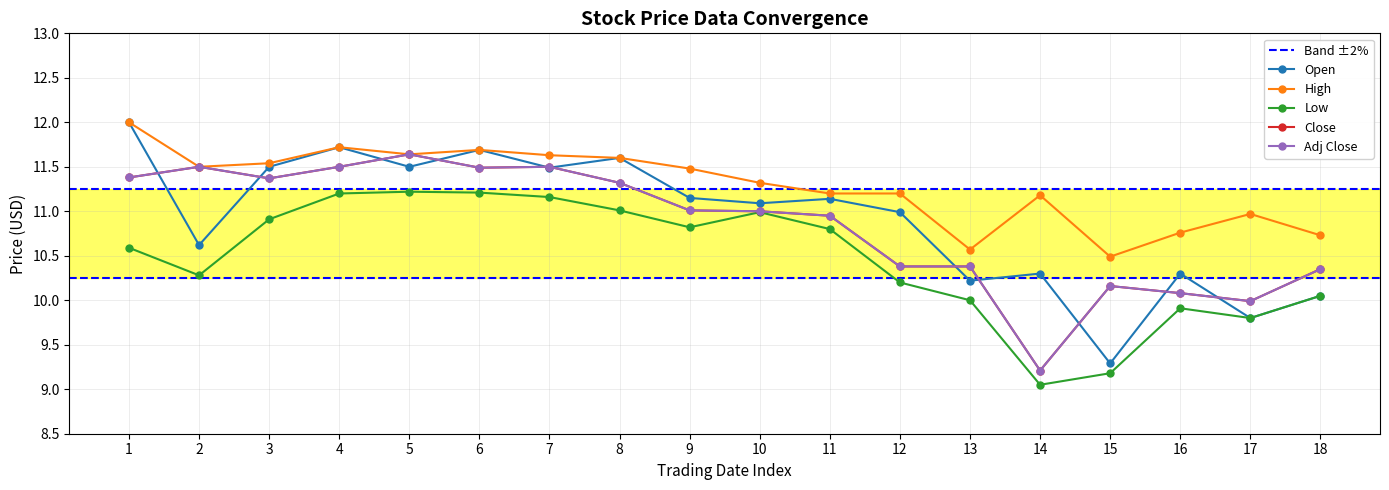

True or false: Close and High intersect in this chart.

False